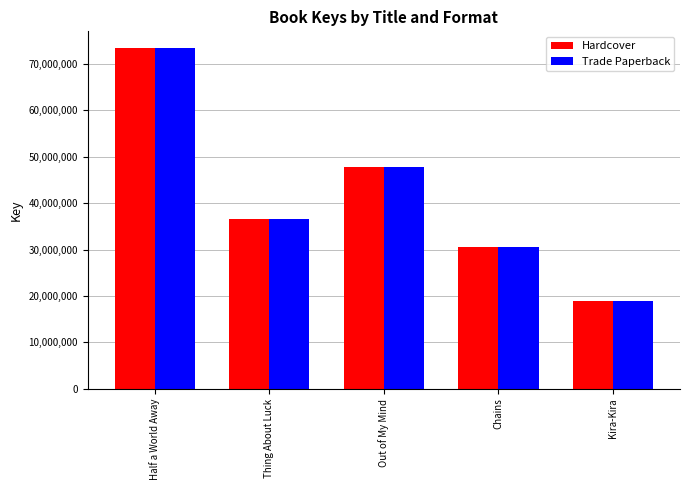

Rank the categories by Hardcover value from highest to lowest.

Half a World Away, Out of My Mind, Thing About Luck, Chains, Kira-Kira